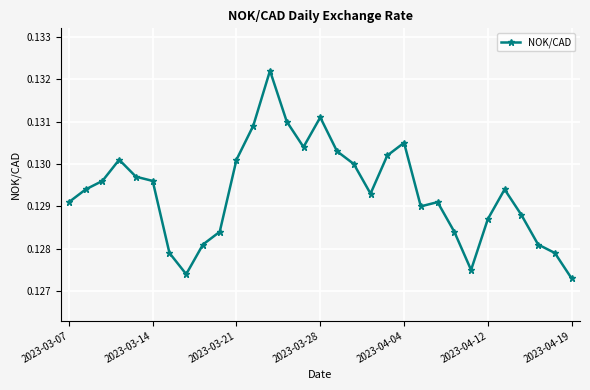

How many values are between 0 and 1?

31